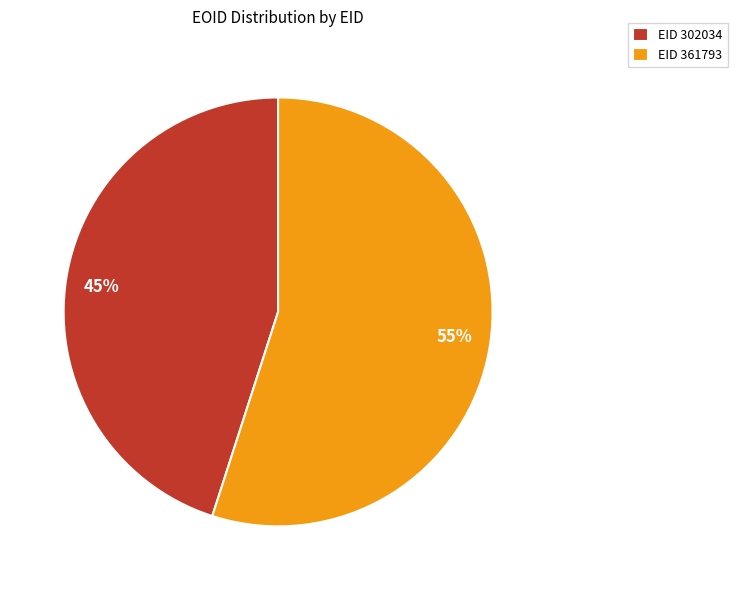

Is there any slice that represents more than half of the pie?

Yes